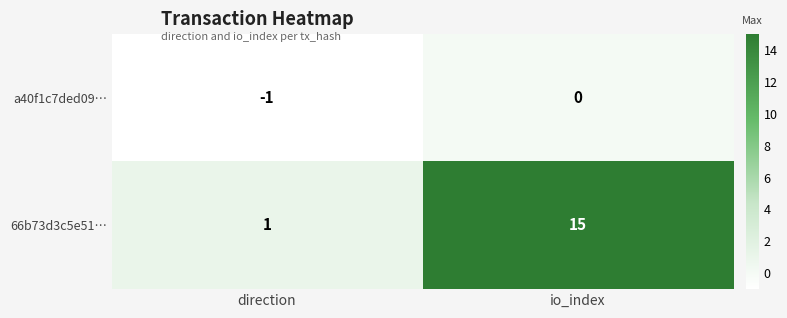

Between direction and io_index, which series saw the biggest shift?

66b73d3c5e51…